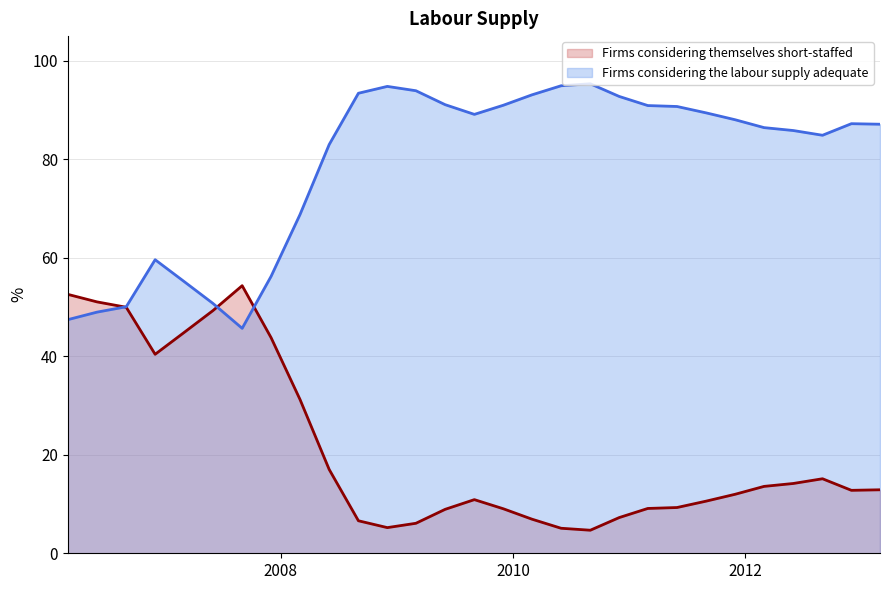

Which series has the largest total across all categories?

Firms considering the labour supply adequate